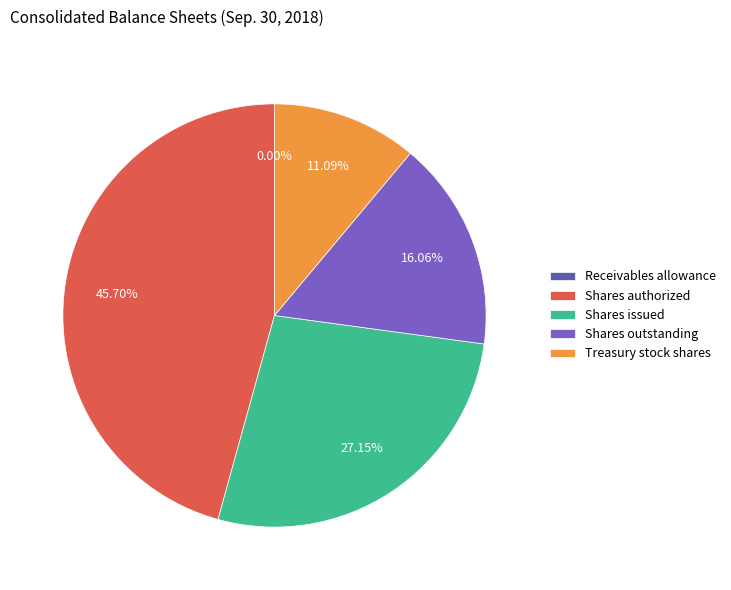

What percentage is the Shares authorized slice, to the nearest percent?

46%